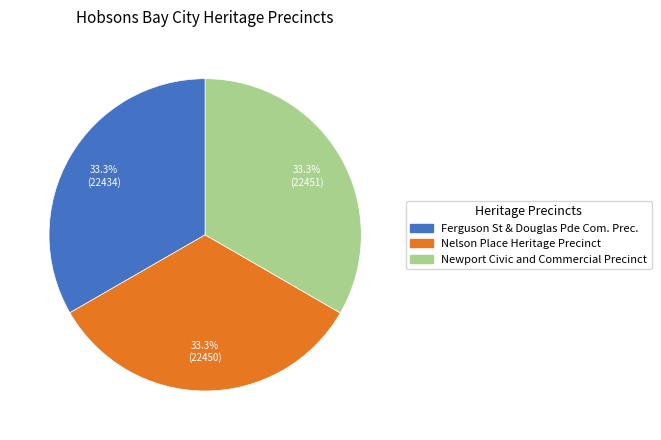

Does Newport Civic and Commercial Precinct represent more than half of the total?

No